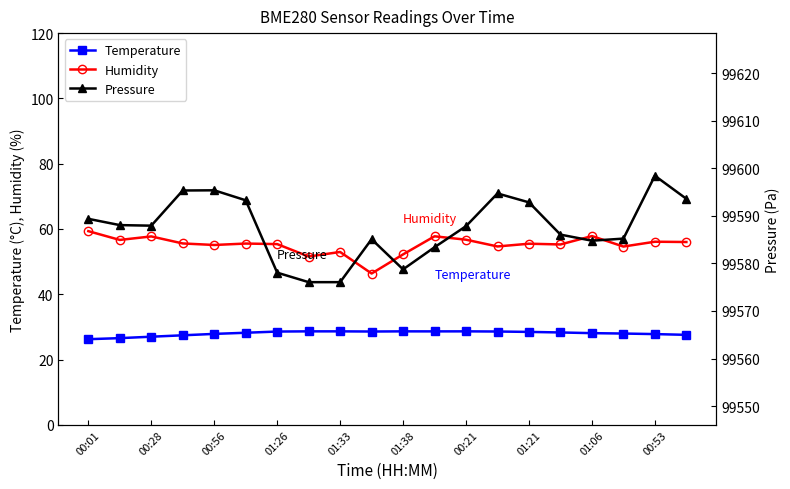

True or false: Pressure and Temperature intersect in this chart.

False